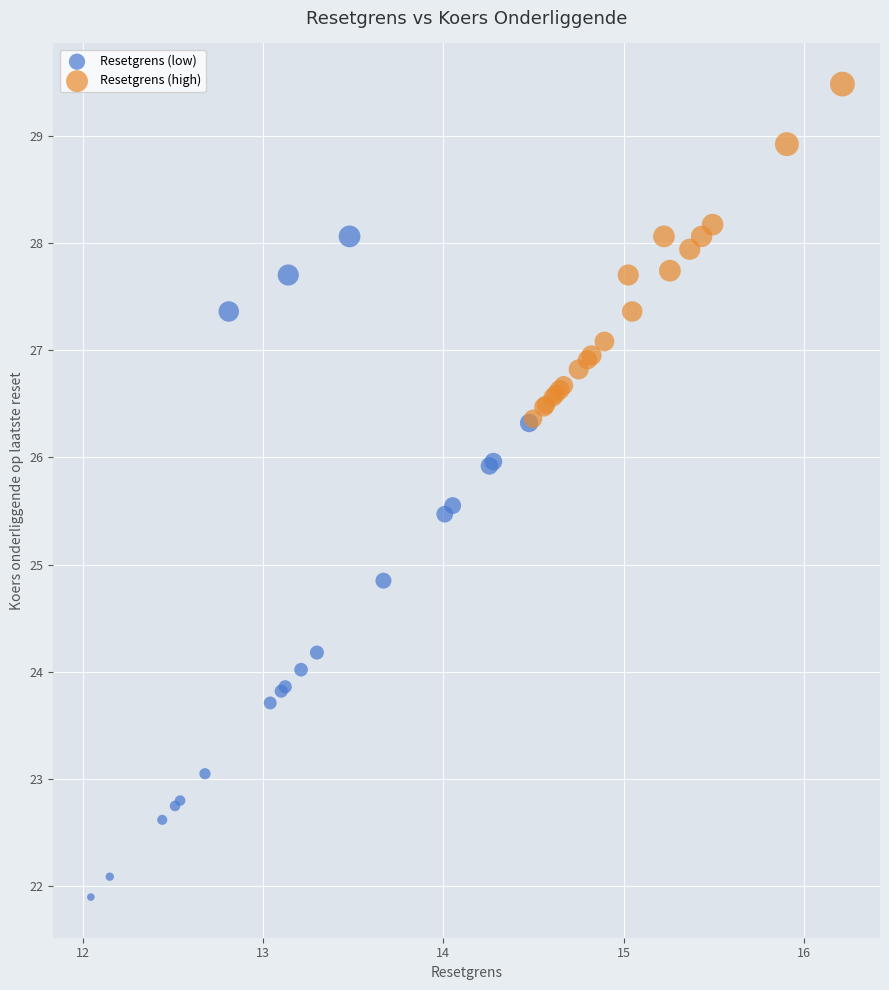

Which series contains the highest Y value?

Resetgrens (high)